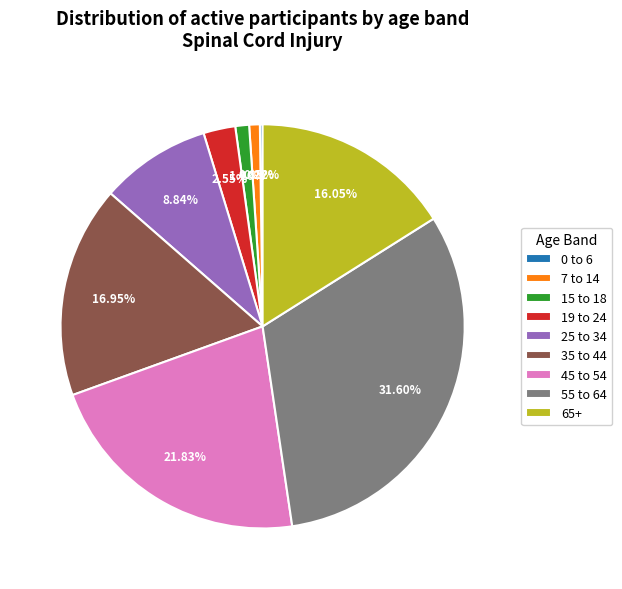

To the nearest percent, what percentage of the pie is 35 to 44?

17%